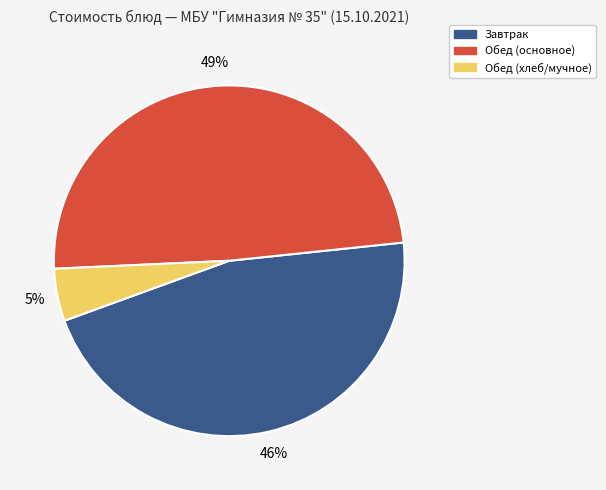

How many segments does this pie chart have?

3